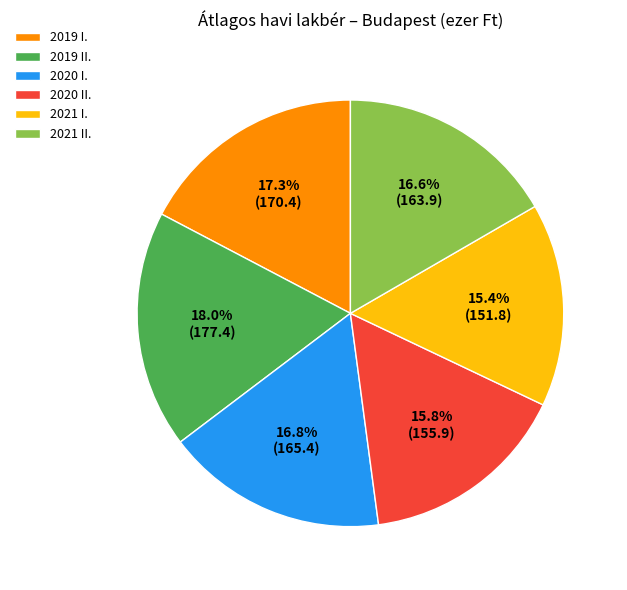

What percentage do 2021 I. and 2020 I. together represent?

32.2%